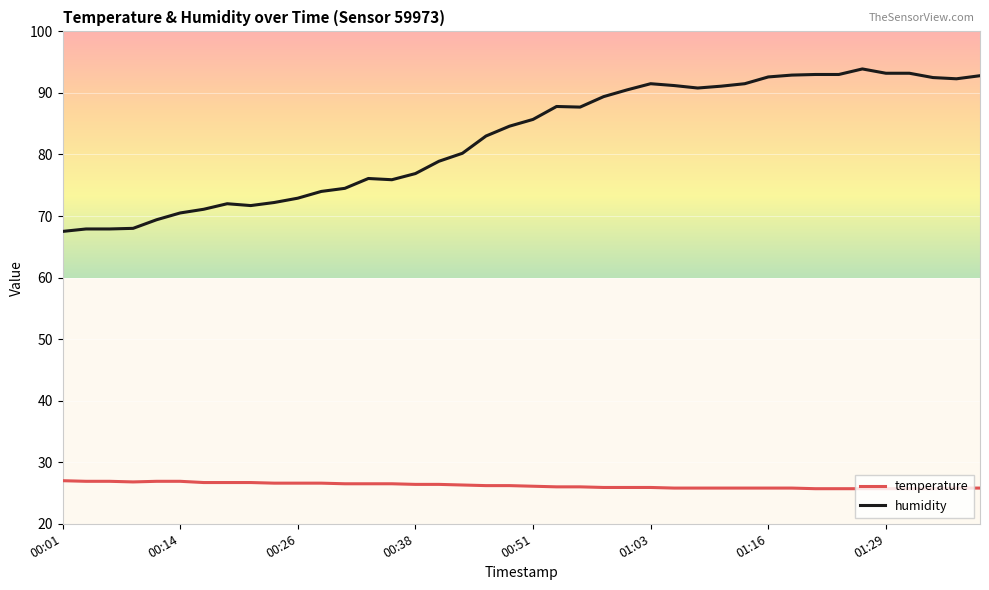

How many lines are shown in the chart?

2